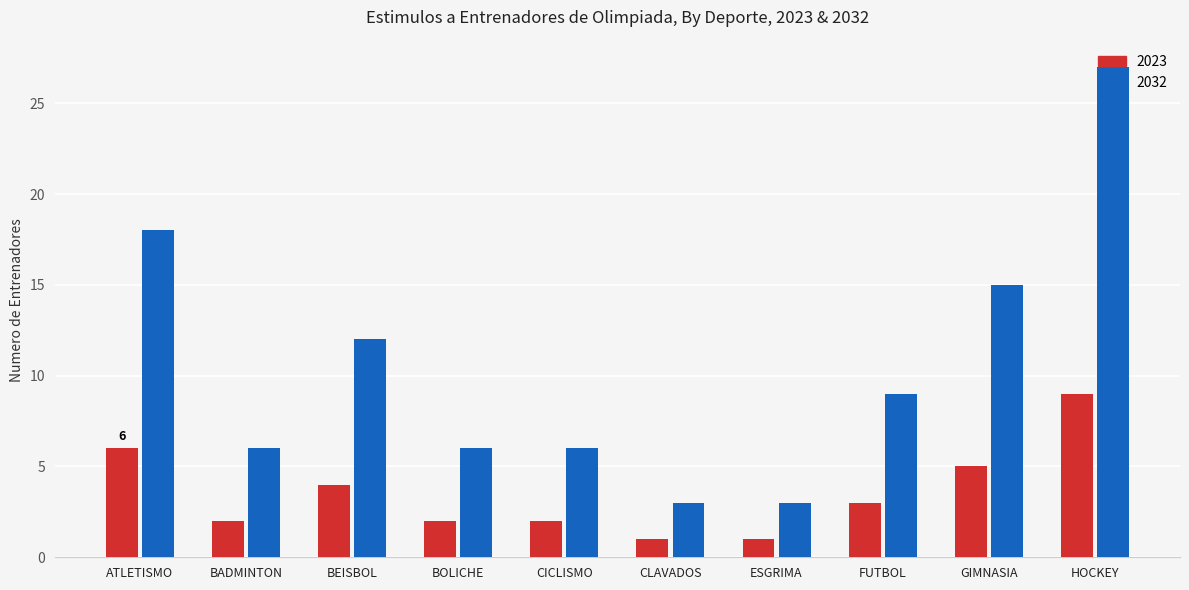

Is it true that 2032 equals 10 at HOCKEY?

False